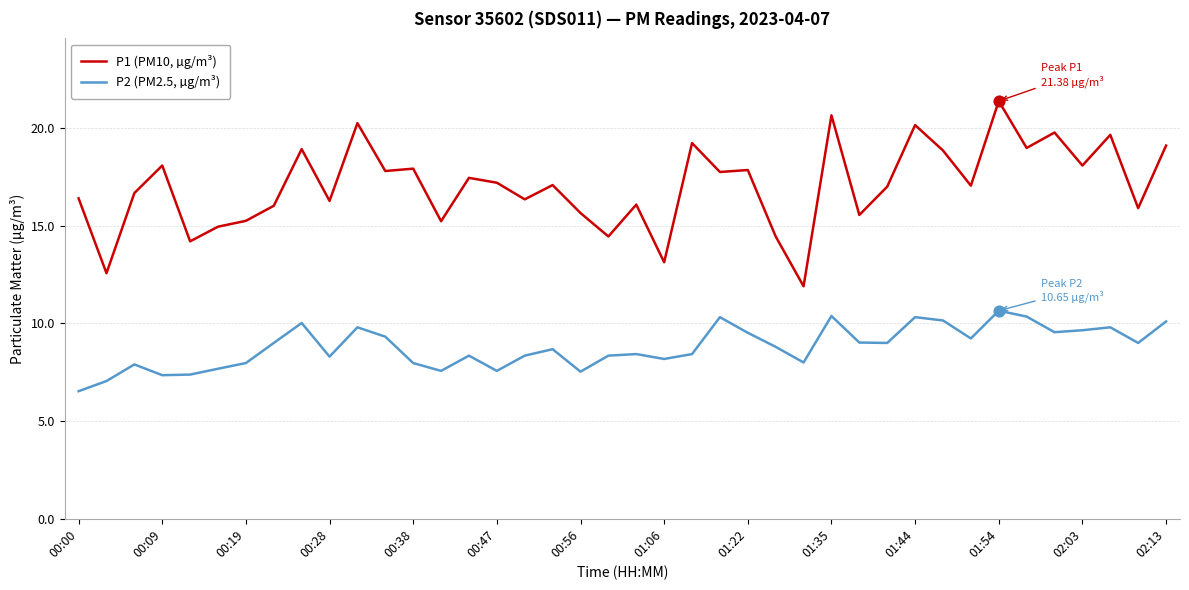

What is the difference between the maximum and minimum values in the P1 (PM10, µg/m³) series?

9.5